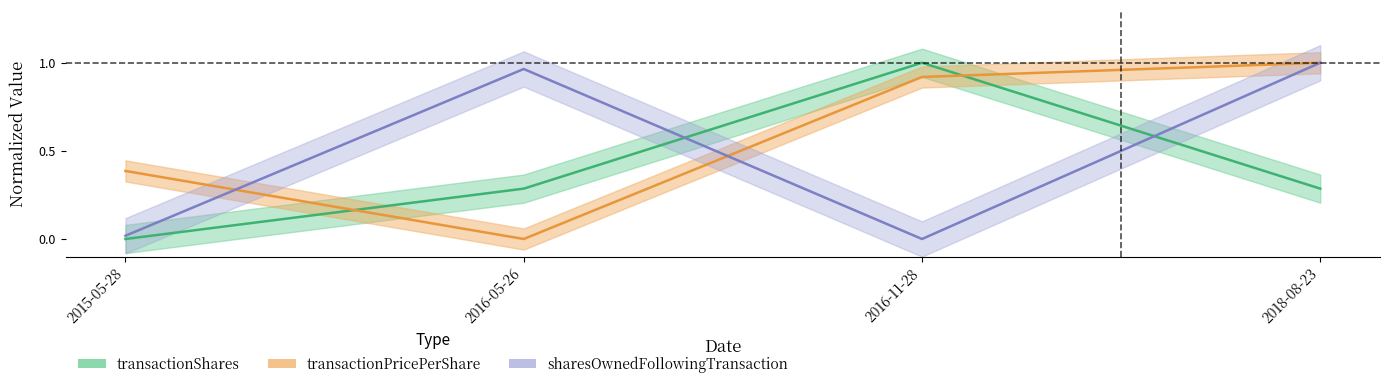

What is the total value across all series at 2018-08-23?

2.3